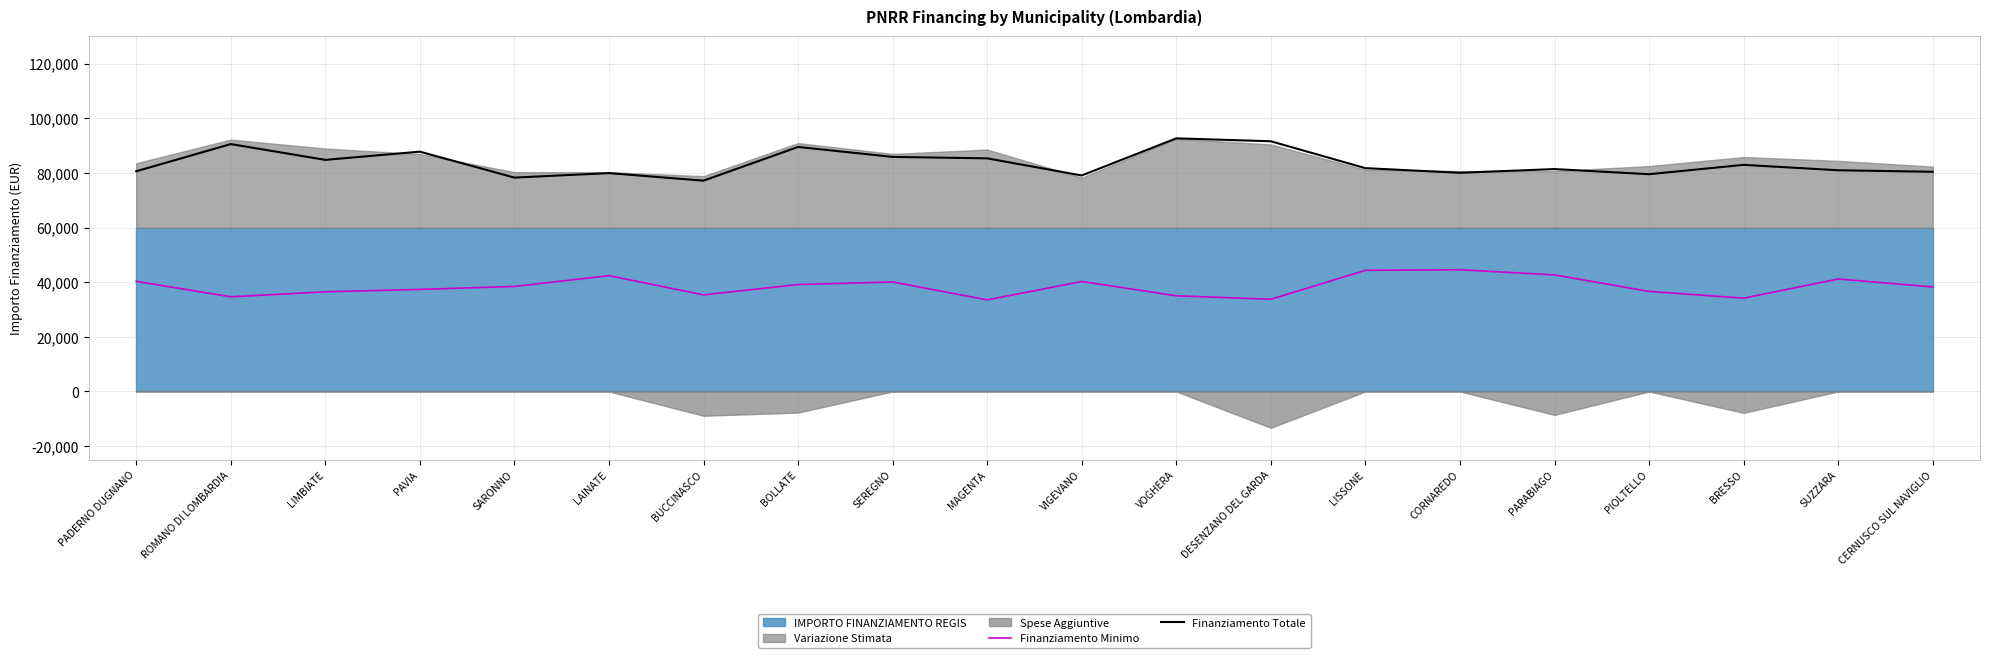

The value of Finanziamento Totale at MAGENTA is 85337.7. True or false?

True